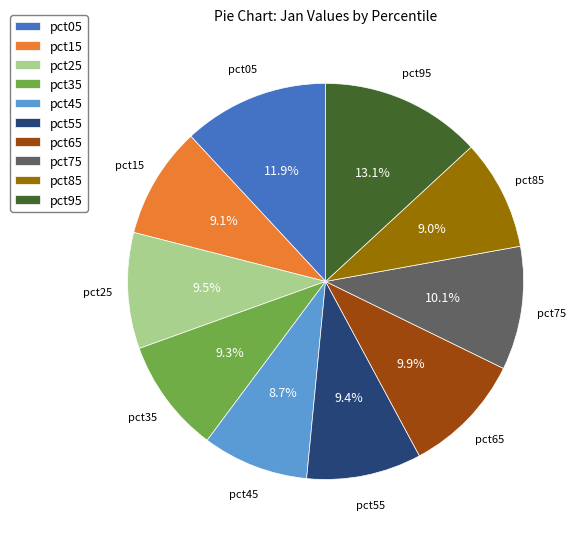

To the nearest percent, what is the average slice percentage?

10%